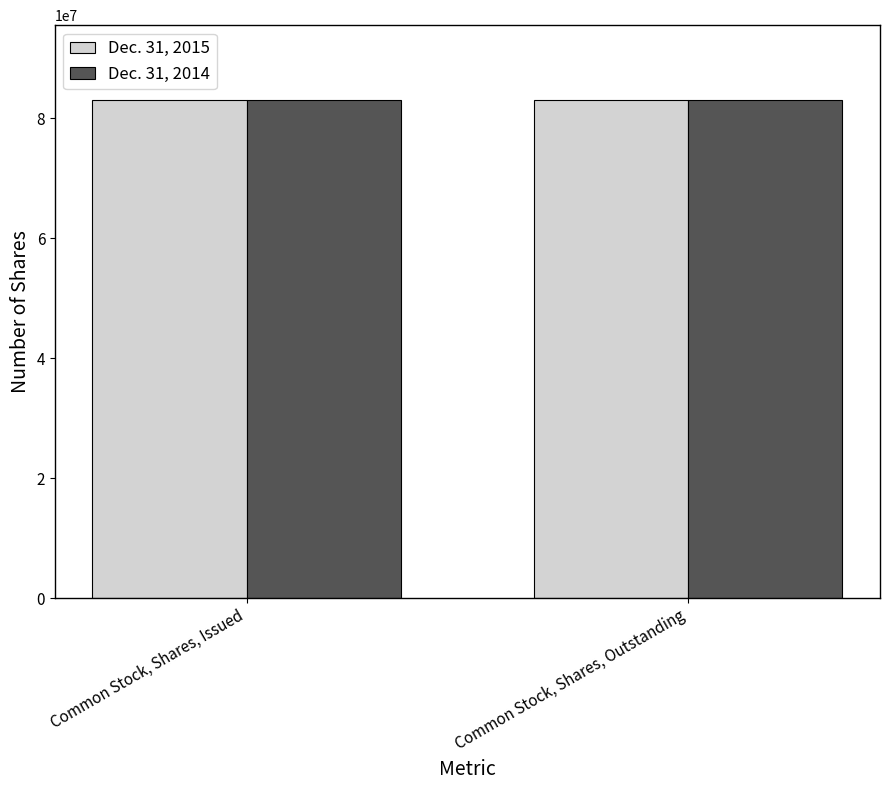

How many bars are there in each group?

2